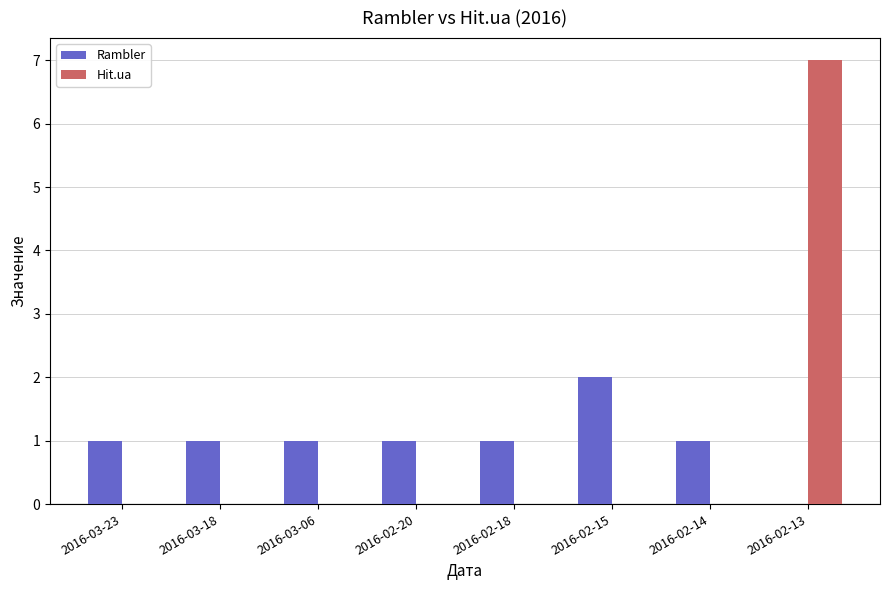

Count the number of data series in this chart.

2